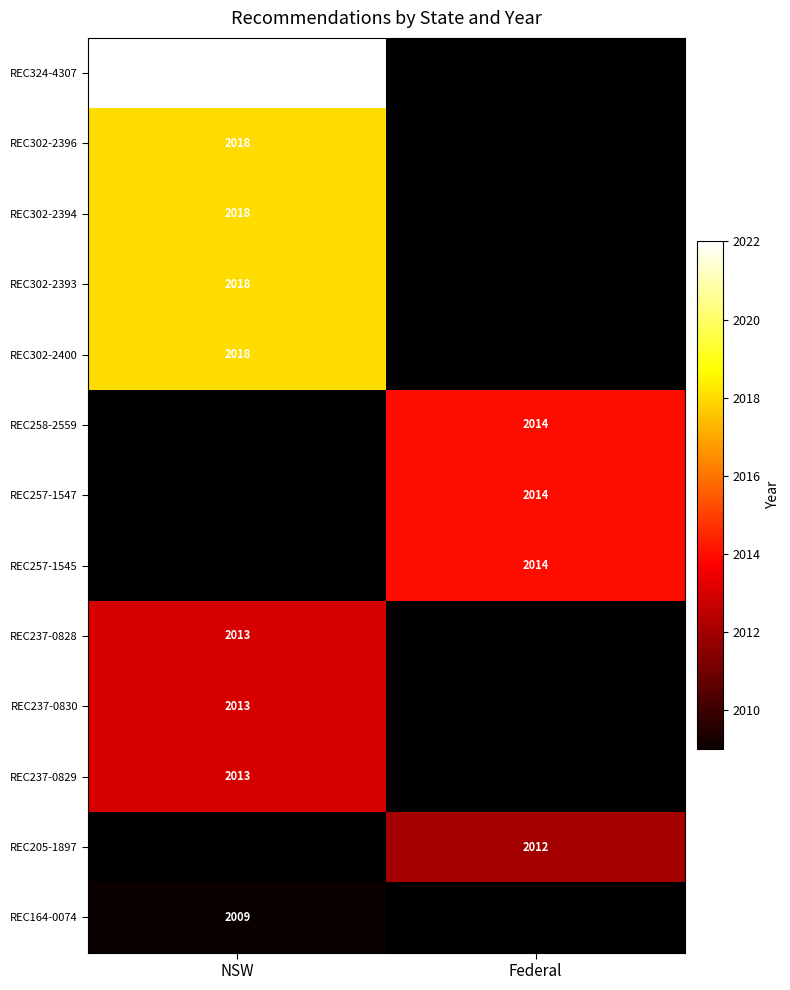

Which category has the highest value across all series?

NSW